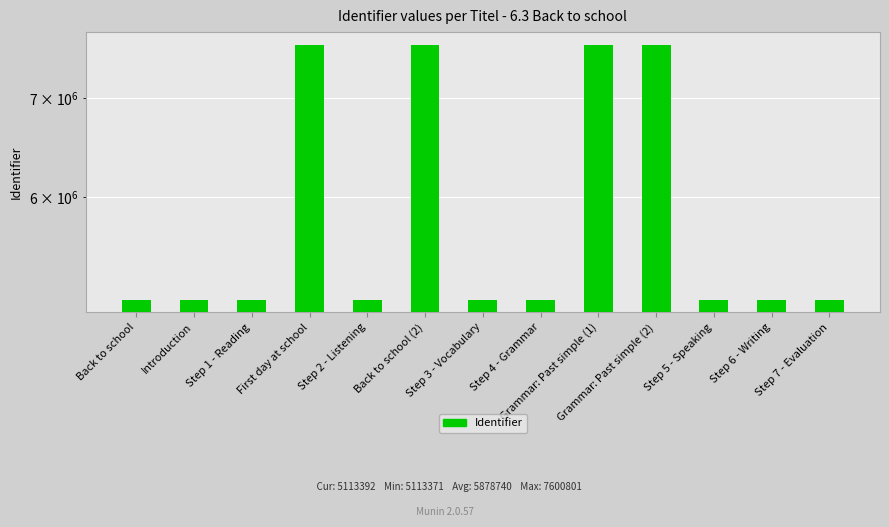

What is the change in value from Back to school to Introduction?

+1